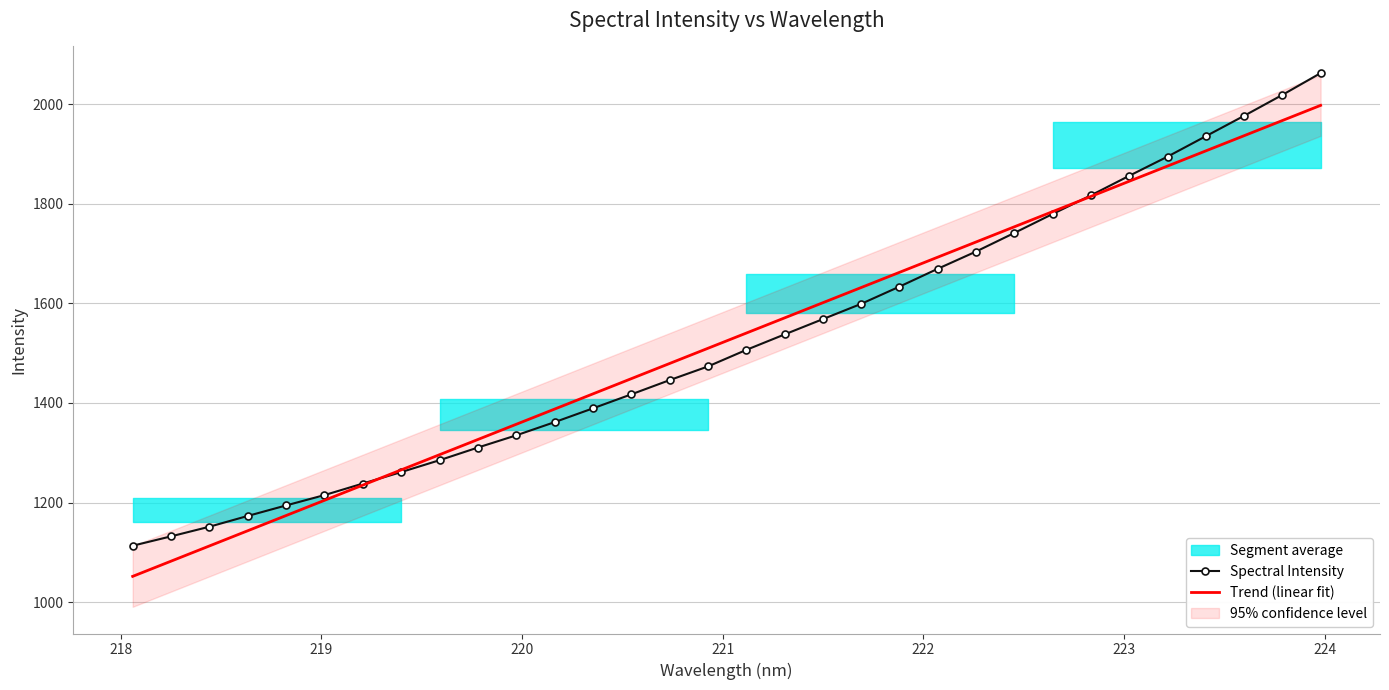

What is the sum of all Spectral Intensity values?

48793.7